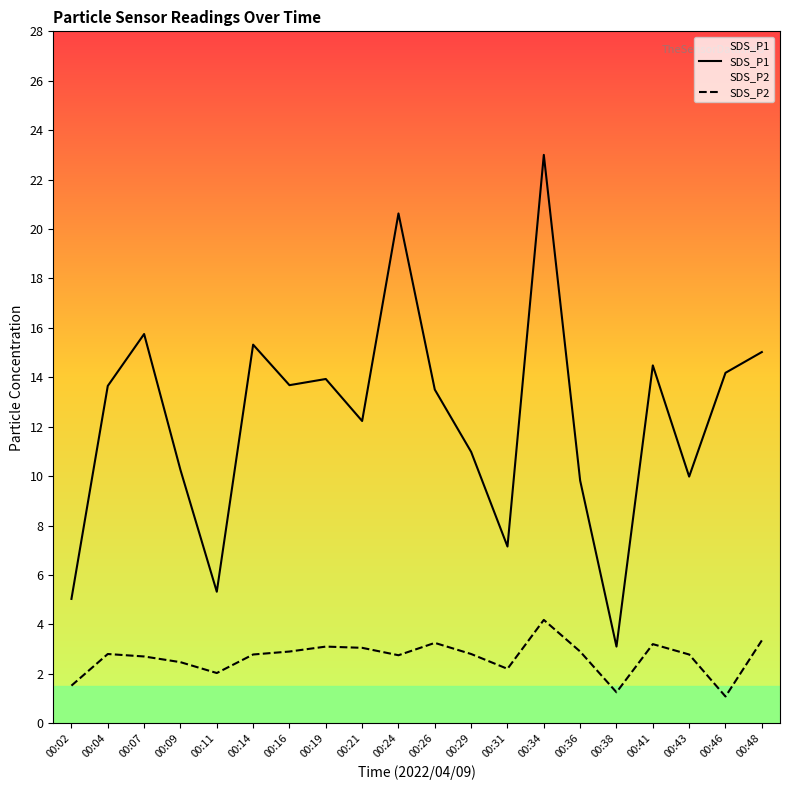

The SDS_P1 series shows 15.8 at 00:07. True or false?

True